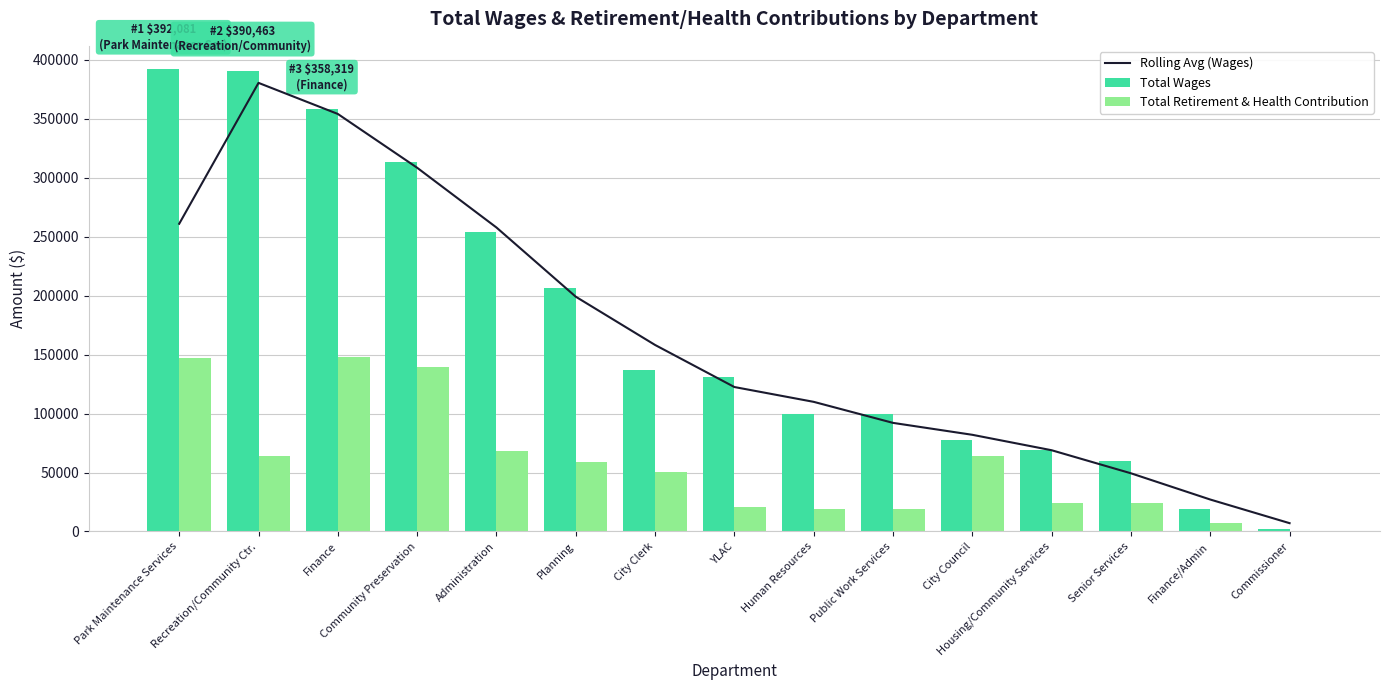

Is it true that Total Retirement & Health Contribution equals 7464.0 at Finance/Admin?

True